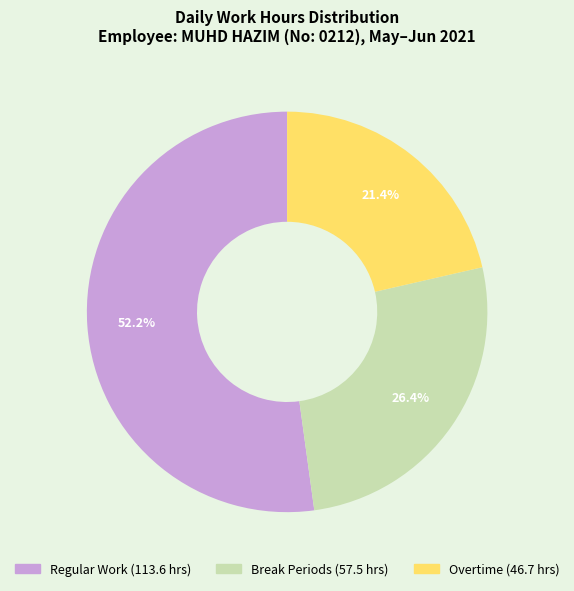

Does any single category account for the majority?

Yes